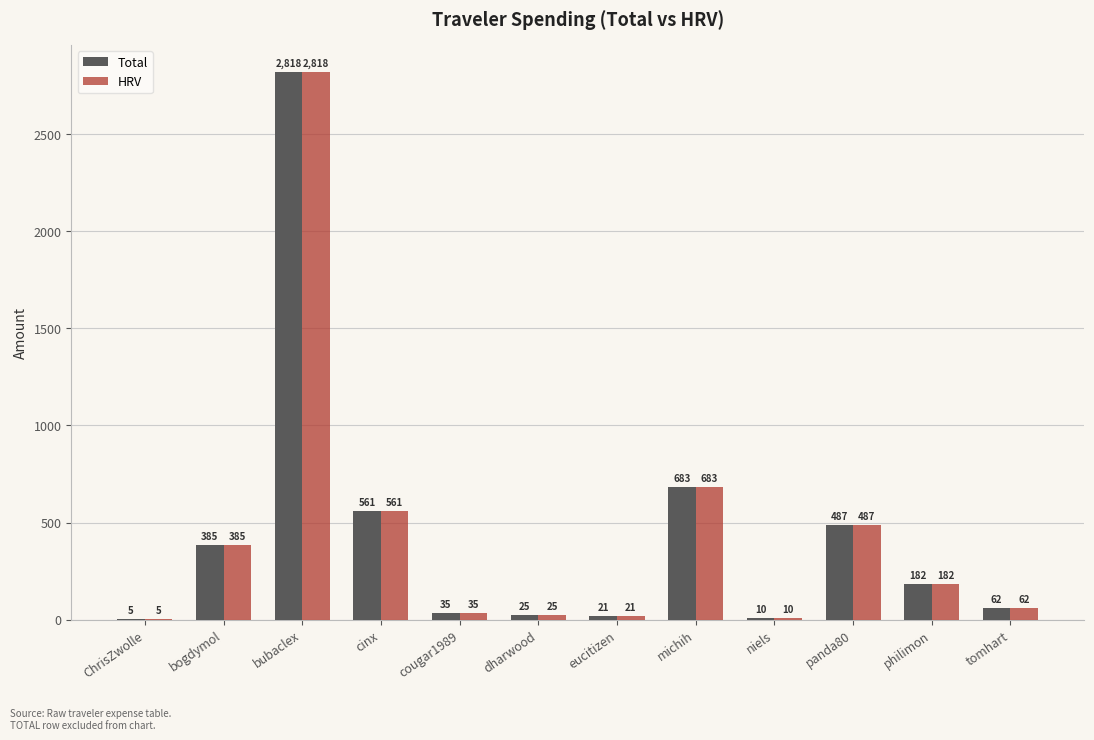

How many groups of bars are there?

12